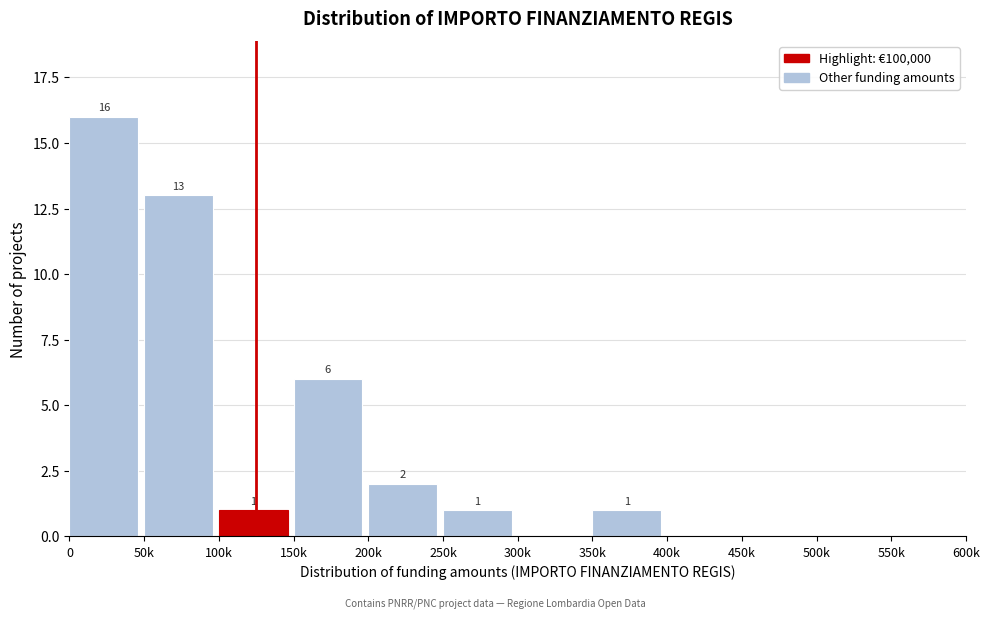

Reading right to left, list all the values displayed in this chart.

550k=0	500k=0	450k=0	400k=0	350k=1	300k=0	250k=1	200k=2	150k=6	100k=1	50k=13	0=16